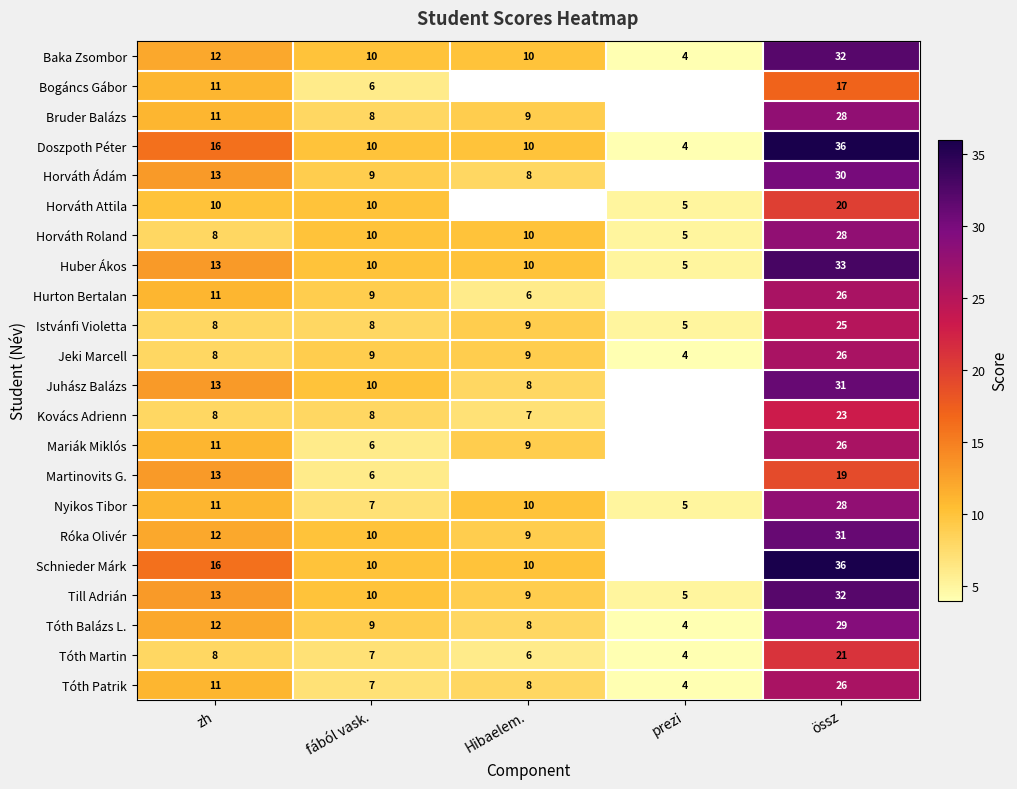

What value does the Doszpoth Péter series have at zh, to the nearest 10?

20